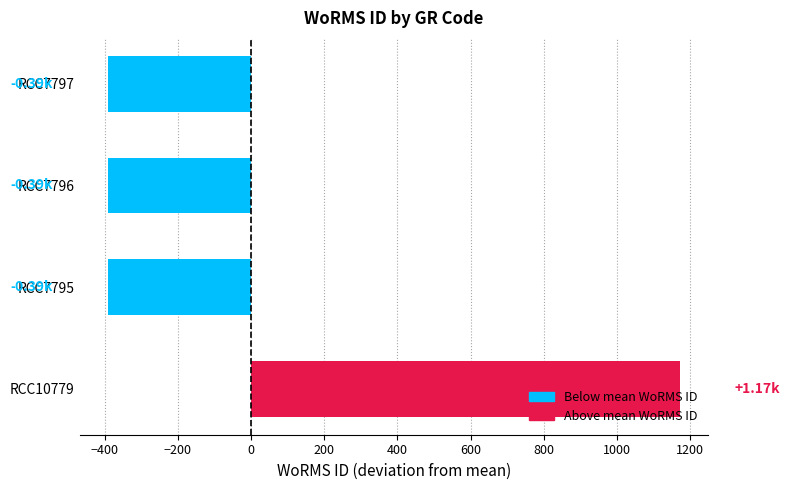

At which category does the chart reach its peak across all series?

RCC10779